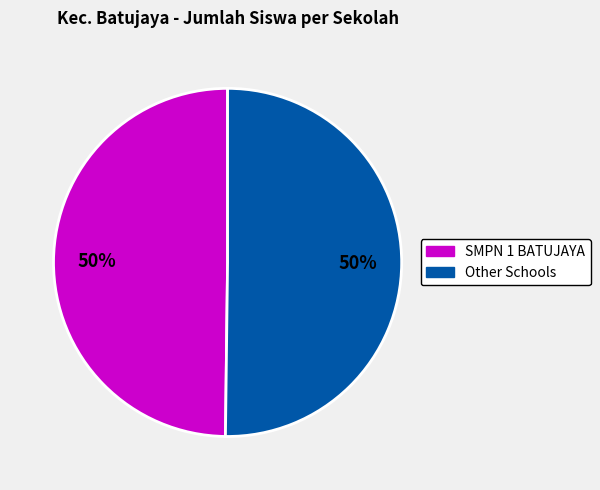

What is the ratio of the value at Other Schools to the value at SMPN 1 BATUJAYA?

1.0